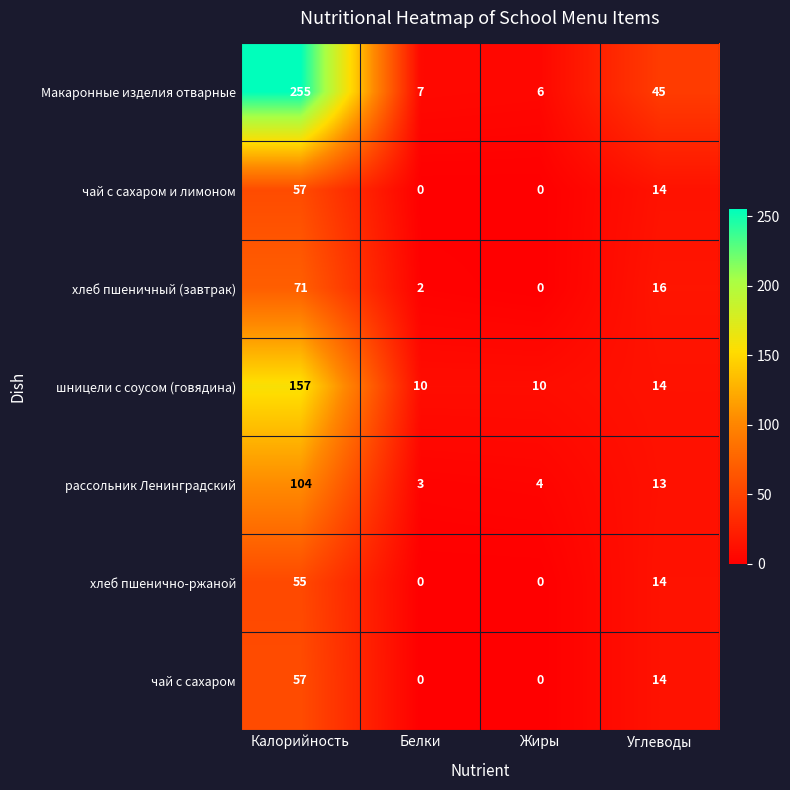

At which category does the chart reach its peak across all series?

Калорийность